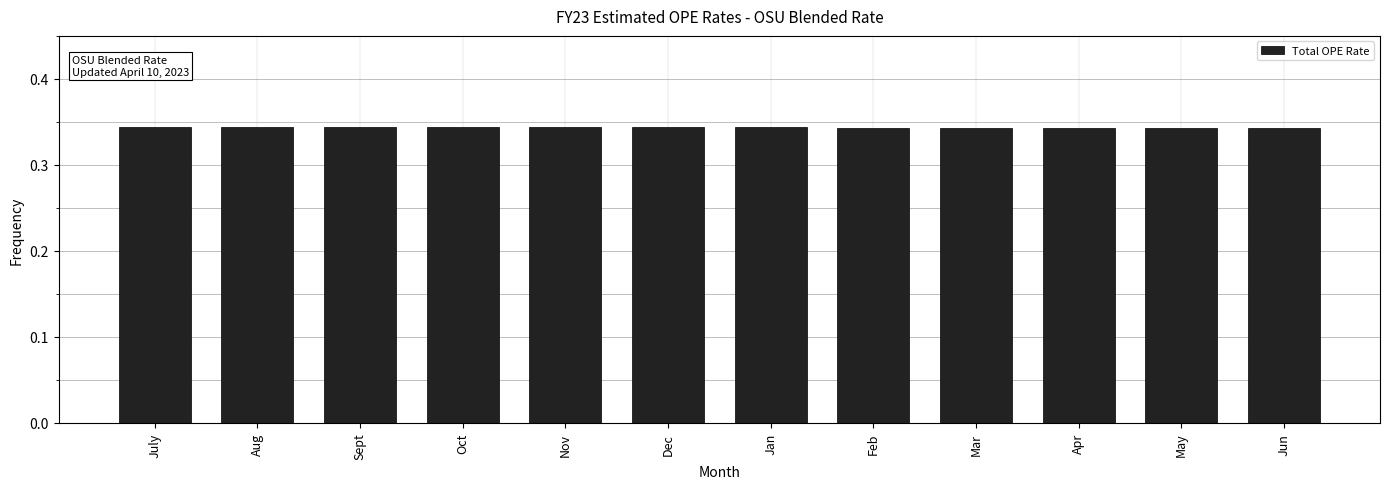

What is the label of the 1st bar from the right?

Jun